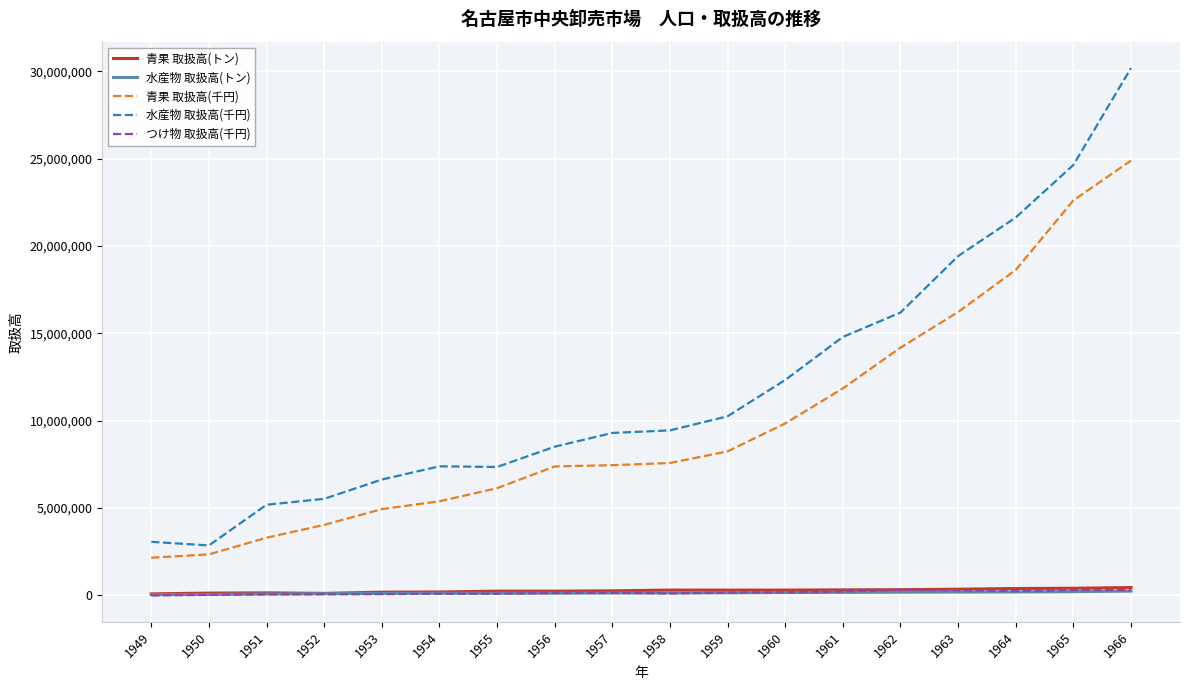

Which series has the largest total across all categories?

水産物 取扱高(千円)